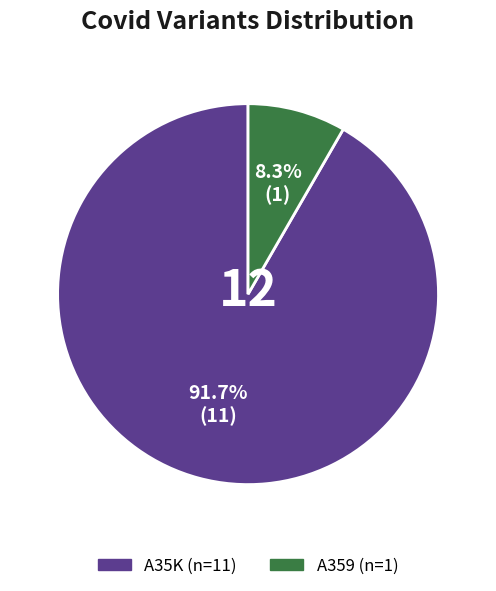

Between A359 and A35K, which is larger?

A35K